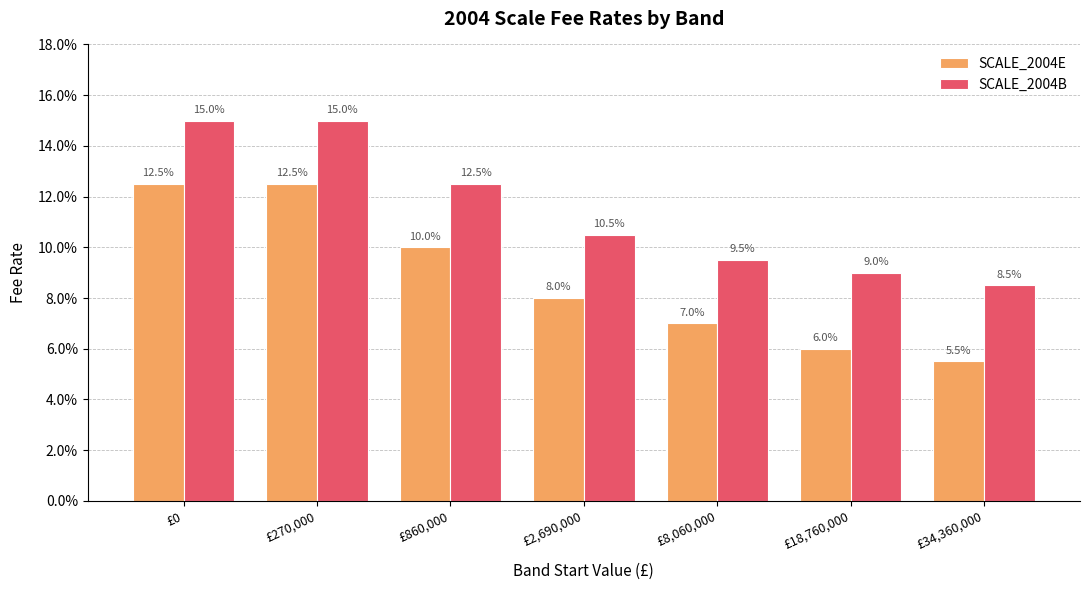

At which category is the sum across all series the highest?

£0